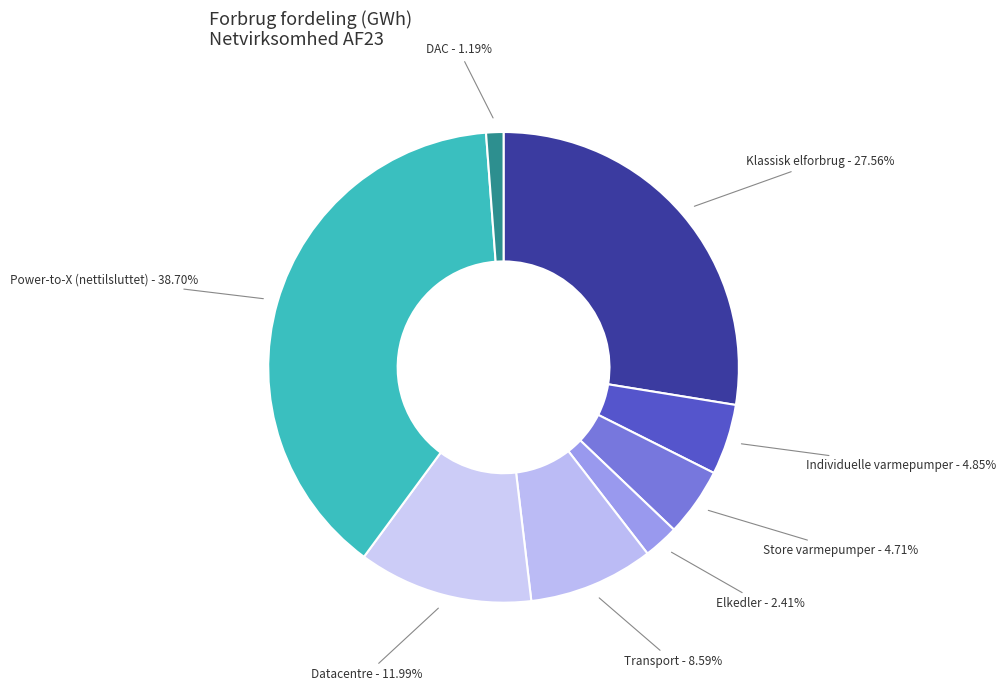

What is the total percentage of Elkedler and Store varmepumper?

7.1%